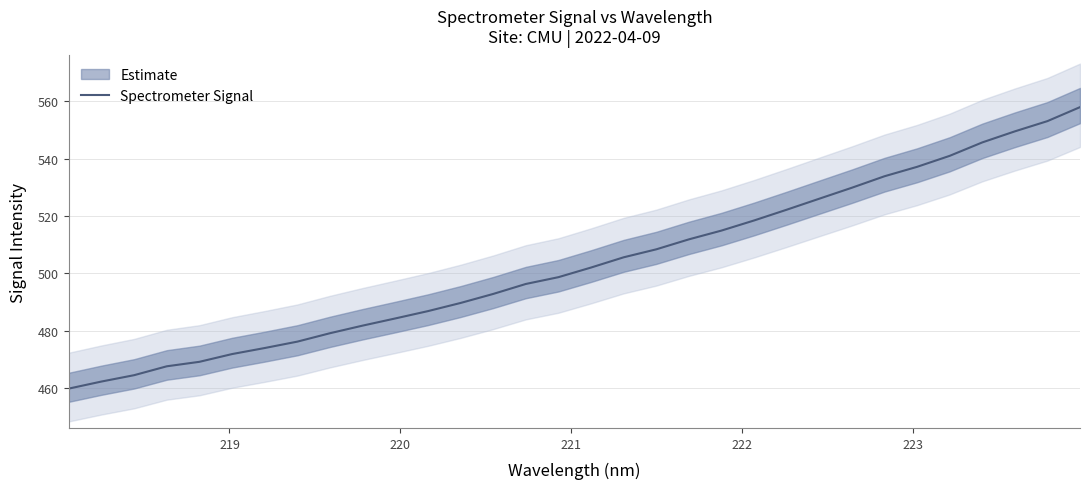

What is the maximum value for Spectrometer Signal?

557.9